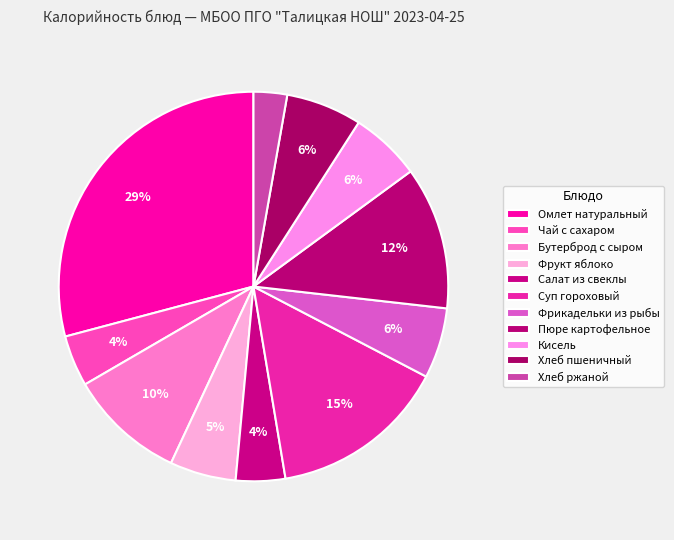

How many segments does this pie chart have?

11